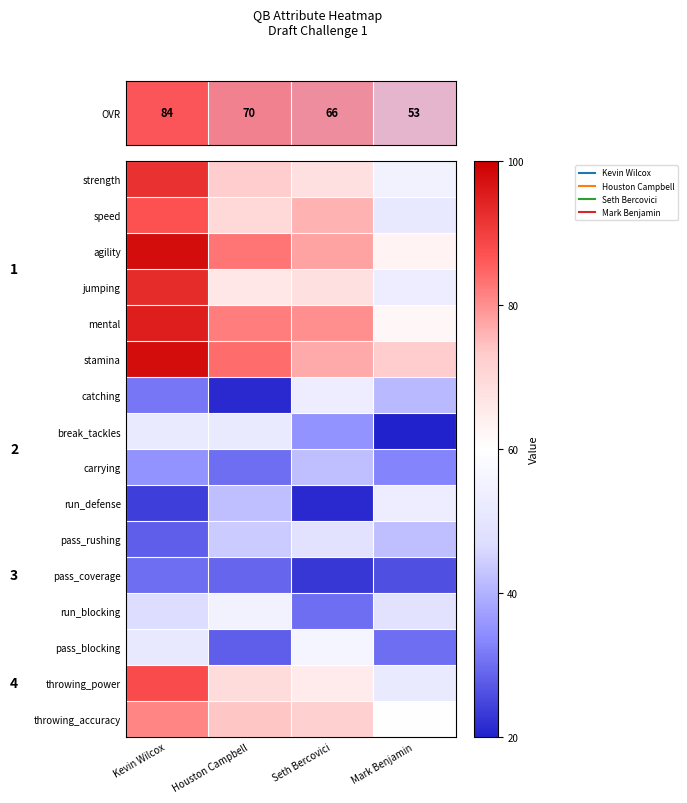

Between Seth Bercovici and Mark Benjamin, which series saw the biggest shift?

run_defense